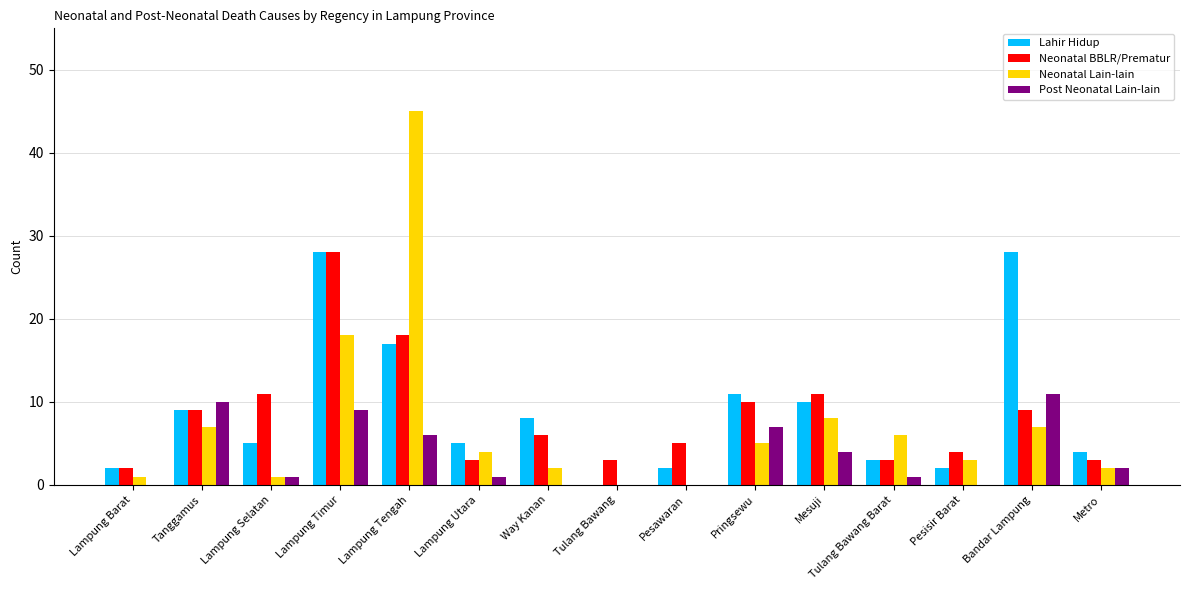

Is it true that Neonatal Lain-lain equals 45 at Lampung Tengah?

True